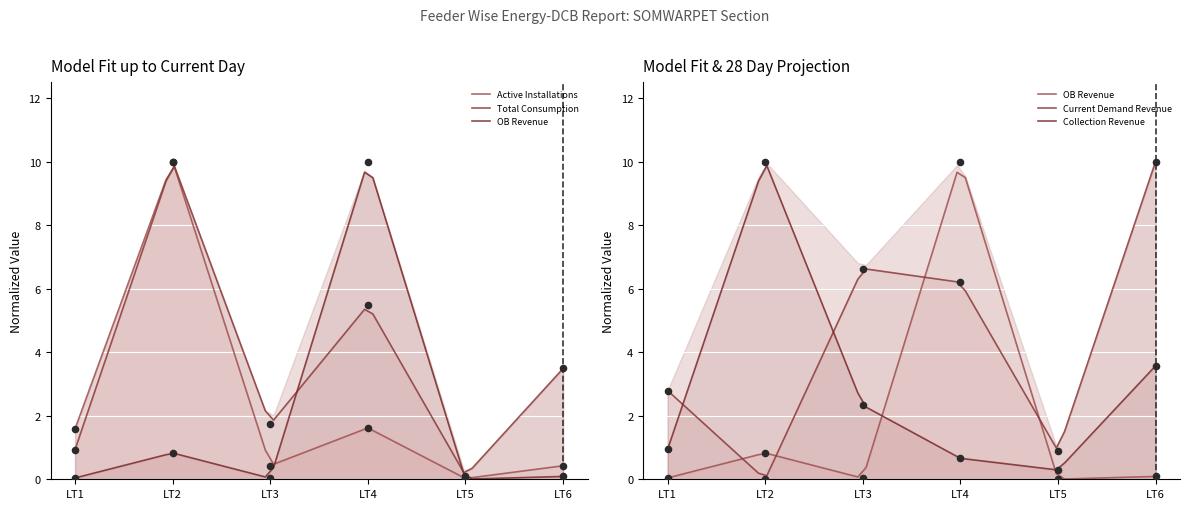

At which category is the sum across all series the highest?

LT2